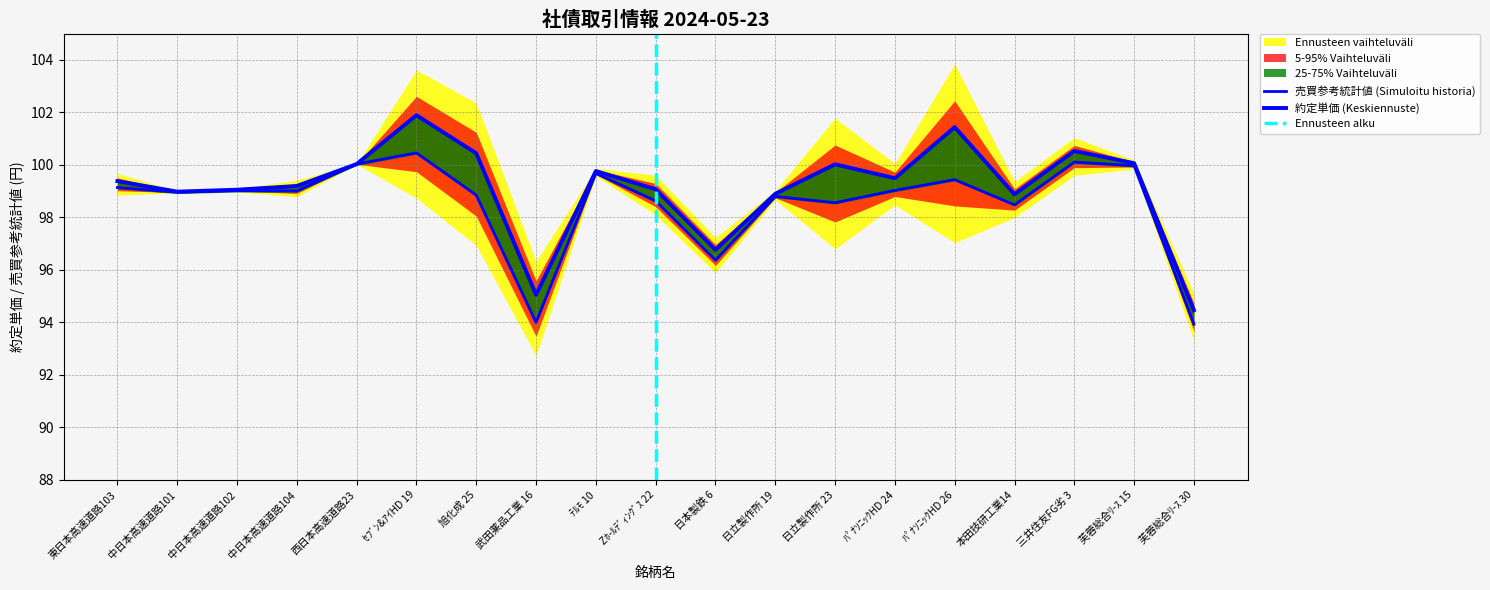

What is the difference between the maximum and minimum values in the 約定単価 series?

7.4